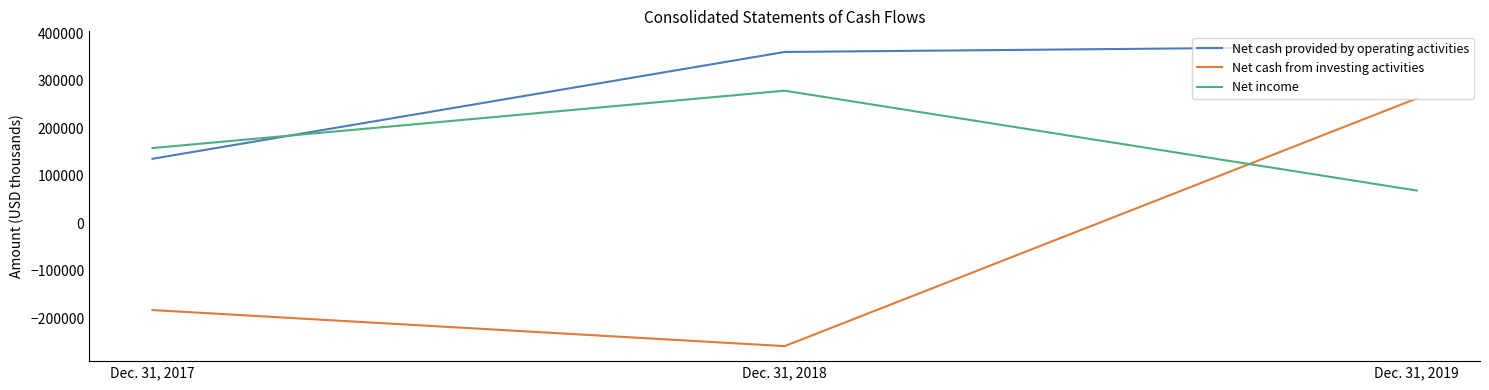

At which label does Net income reach its minimum?

Dec. 31, 2019